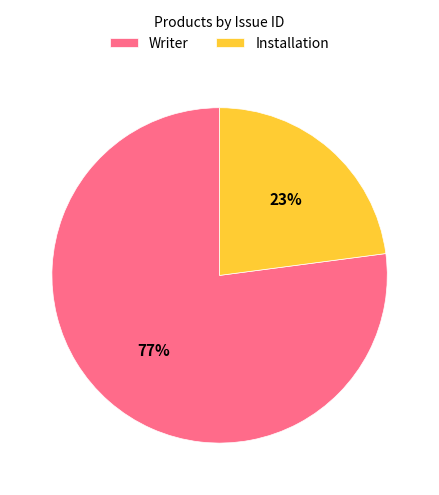

Rank the categories by value from lowest to highest.

Installation, Writer